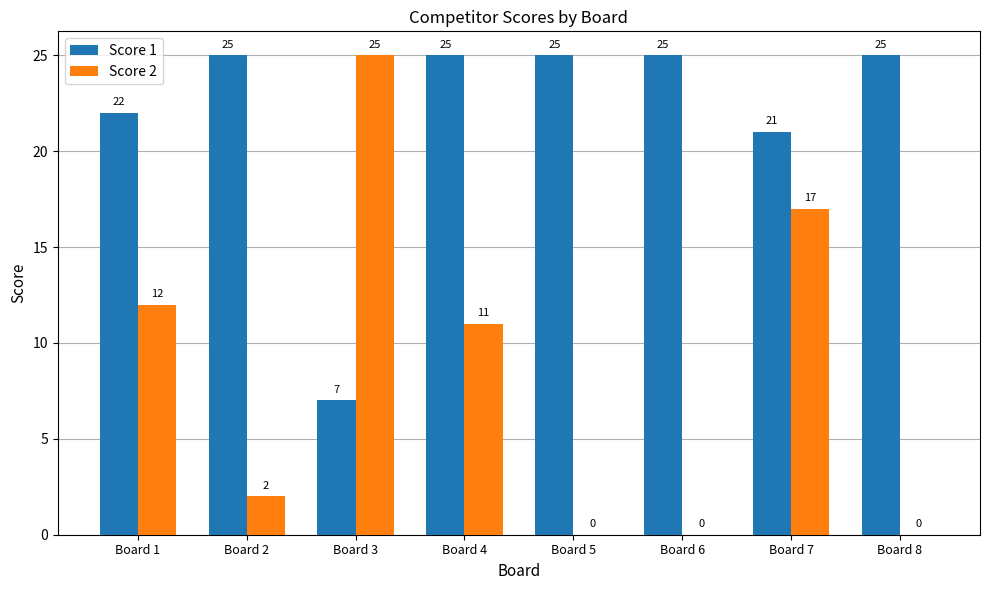

Between Board 2 and Board 4, which series saw the biggest shift?

Score 2